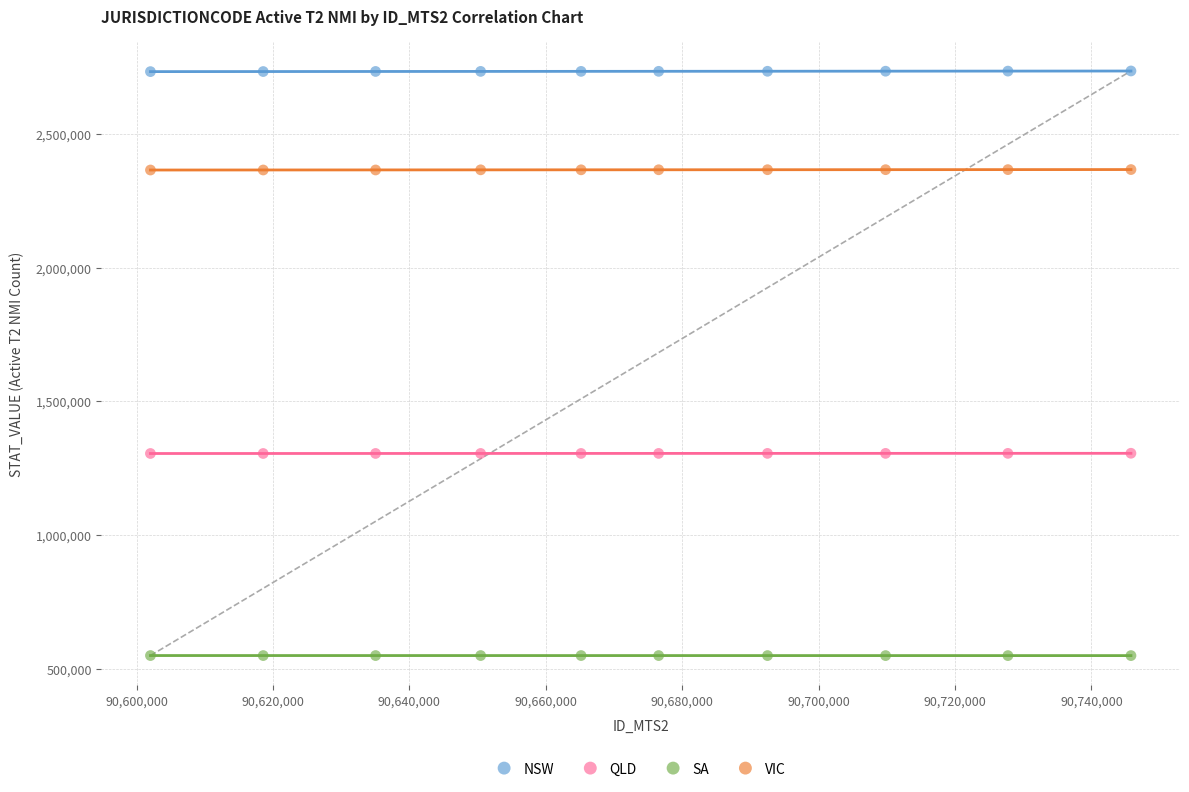

Which series reaches the maximum Y coordinate?

NSW